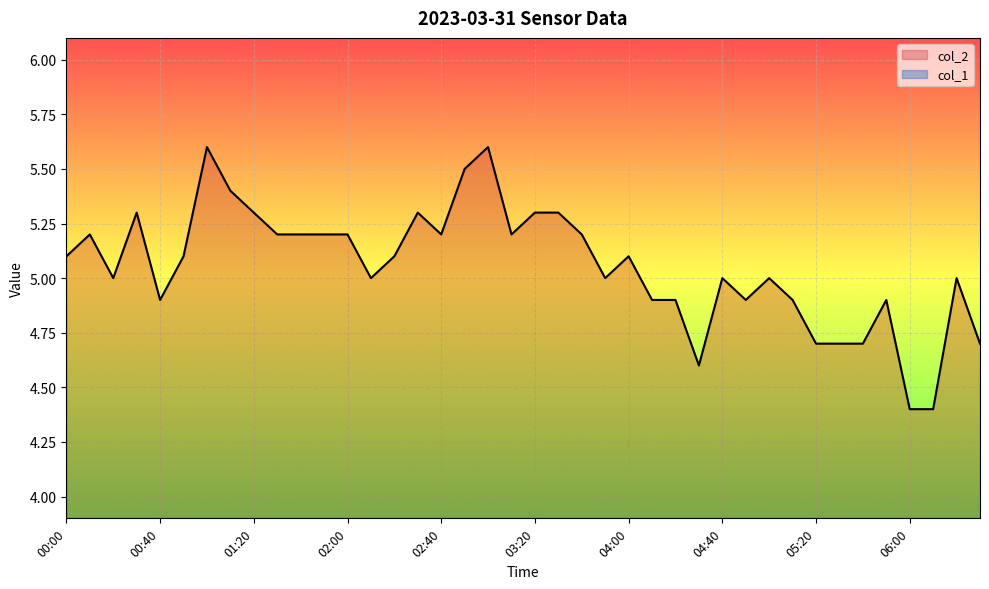

Where is col_1 nearest to the value 0?

00:00